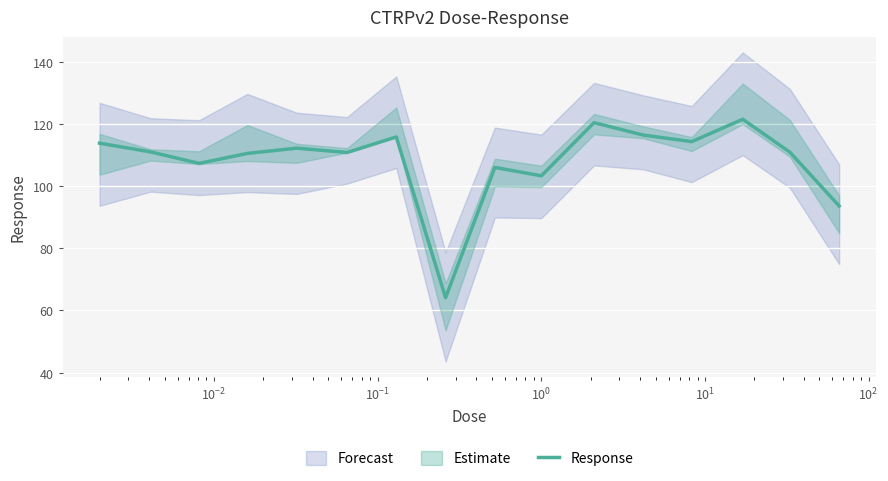

What is the highest value of the Response series?

121.5